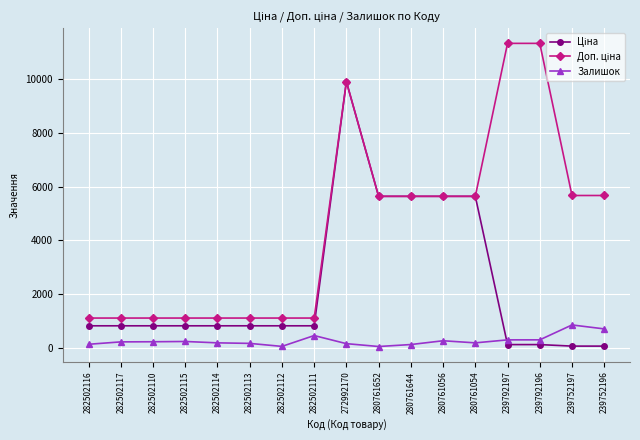

What position from the left is 280761056?

12